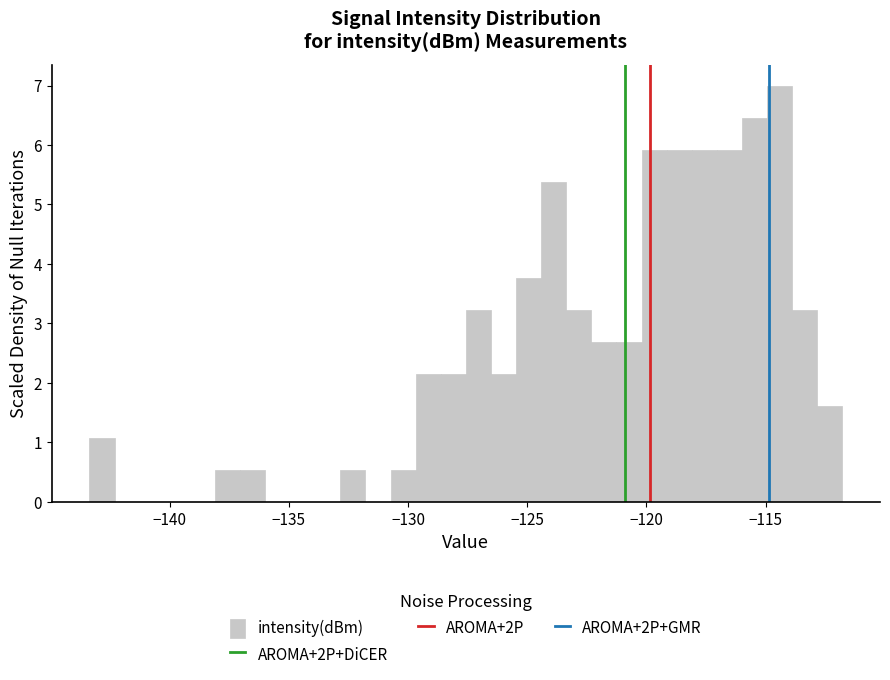

Read against the x-axis, roughly where is the centre of the tallest bar?

-114.5